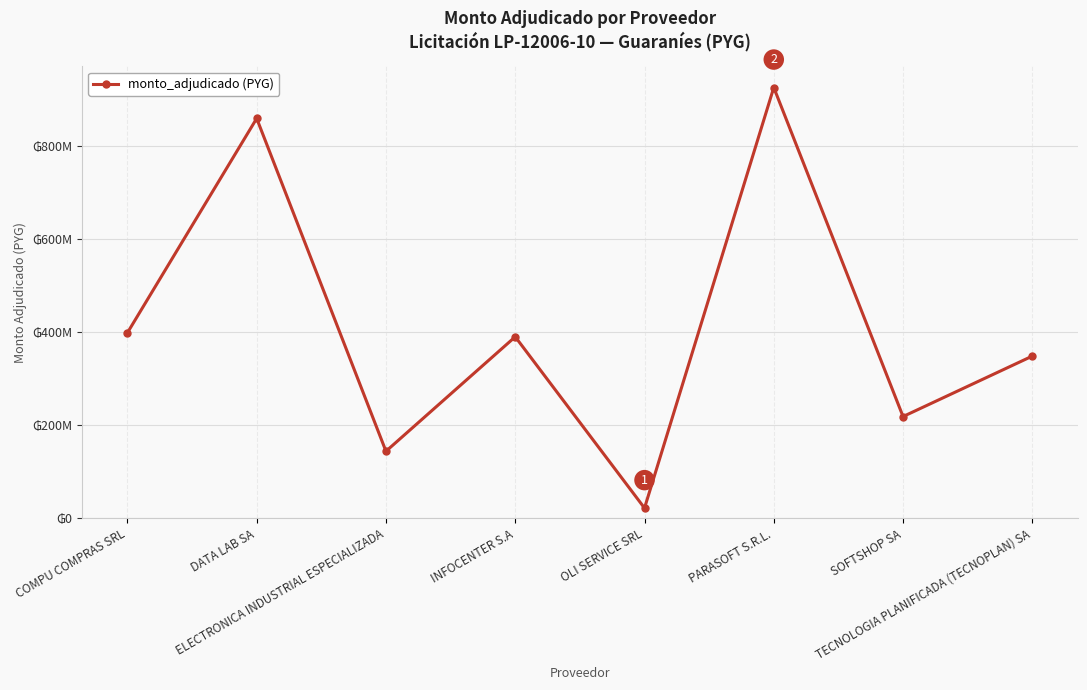

Which has a higher value, OLI SERVICE SRL or INFOCENTER S.A?

INFOCENTER S.A